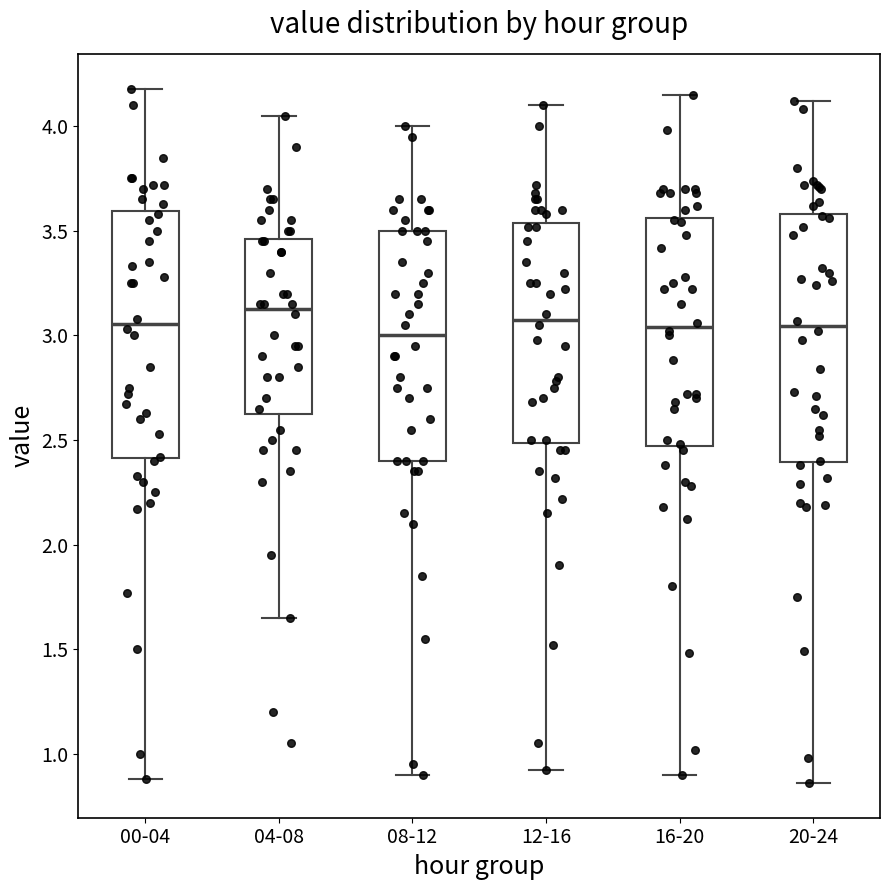

Reading left to right, transcribe this box plot: for each box, give where its median line is, the range the box spans, and where its two whiskers end, as read against the y-axis. The values are not printed on the chart, so give them approximately, as read against the axis.

00-04: median 3.05, box 2.40 to 3.60, whiskers 0.90 to 4.20
04-08: median 3.15, box 2.65 to 3.45, whiskers 1.65 to 4.05
08-12: median 3.00, box 2.40 to 3.50, whiskers 0.90 to 4.00
12-16: median 3.10, box 2.50 to 3.55, whiskers 0.90 to 4.10
16-20: median 3.05, box 2.45 to 3.55, whiskers 0.90 to 4.15
20-24: median 3.05, box 2.40 to 3.60, whiskers 0.85 to 4.10